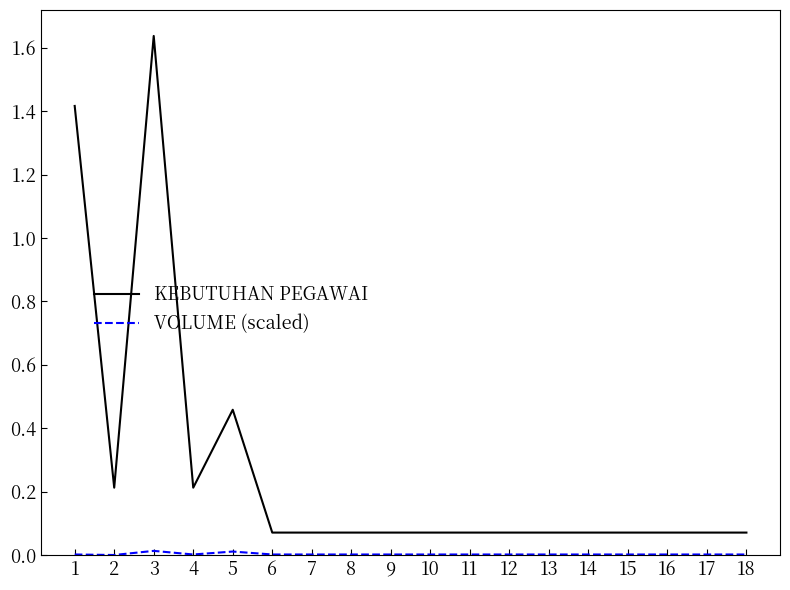

At which category is the sum across all series the highest?

3